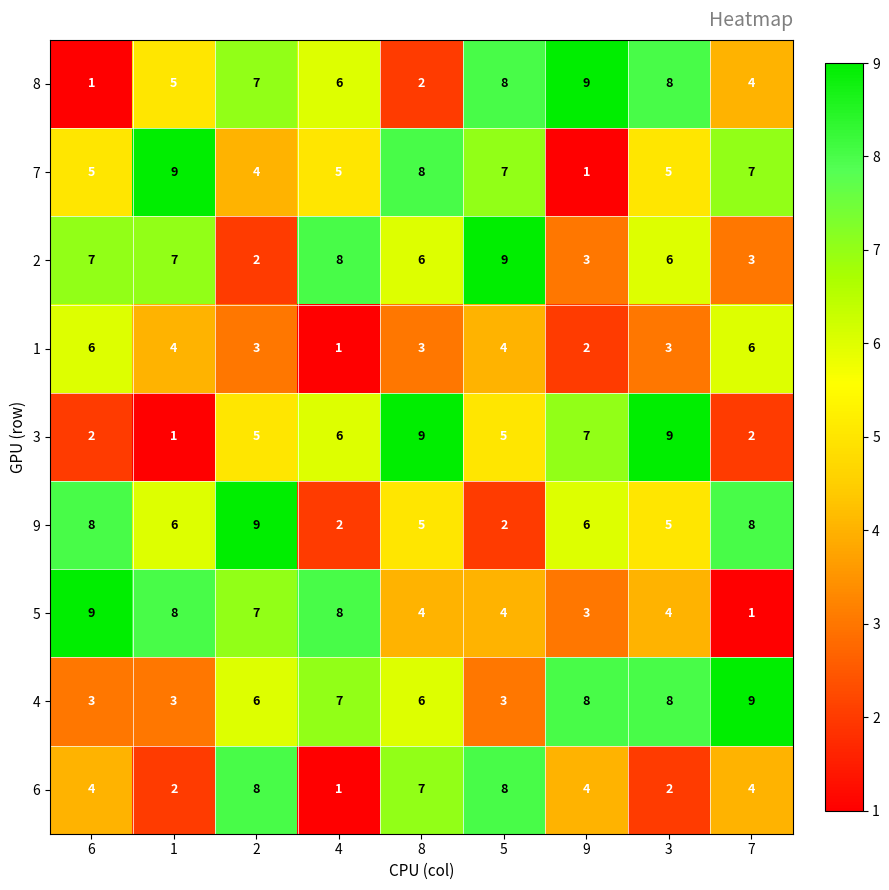

Is the value of 6 at 3 greater than the value of 8 at 7?

No